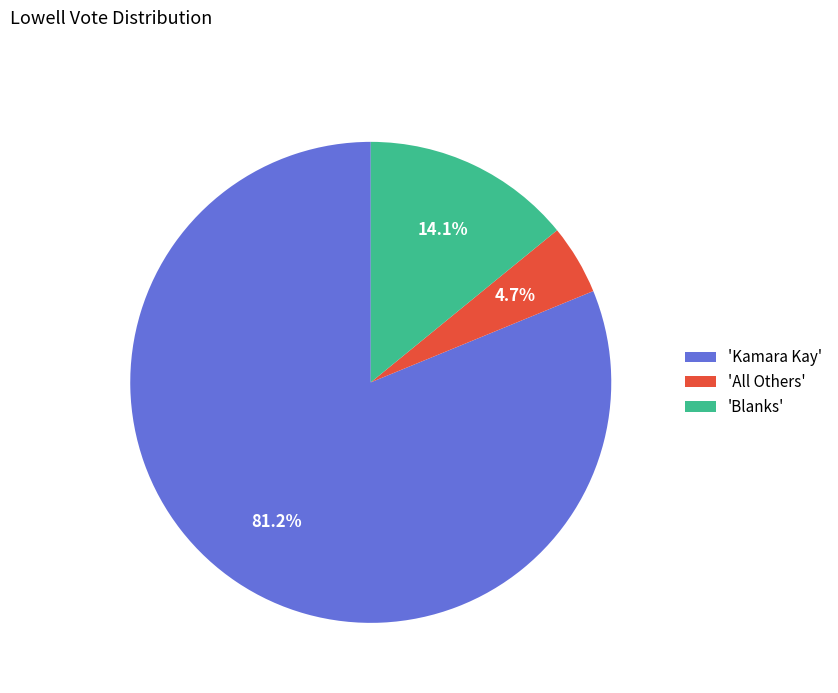

Is there a majority slice in this chart?

Yes